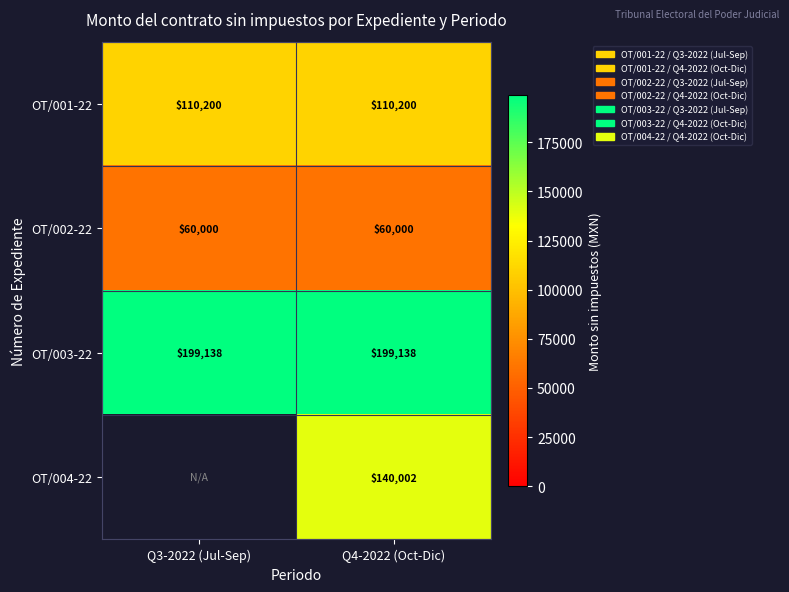

What is the total value across all series at Q4-2022 (Oct-Dic)?

509340